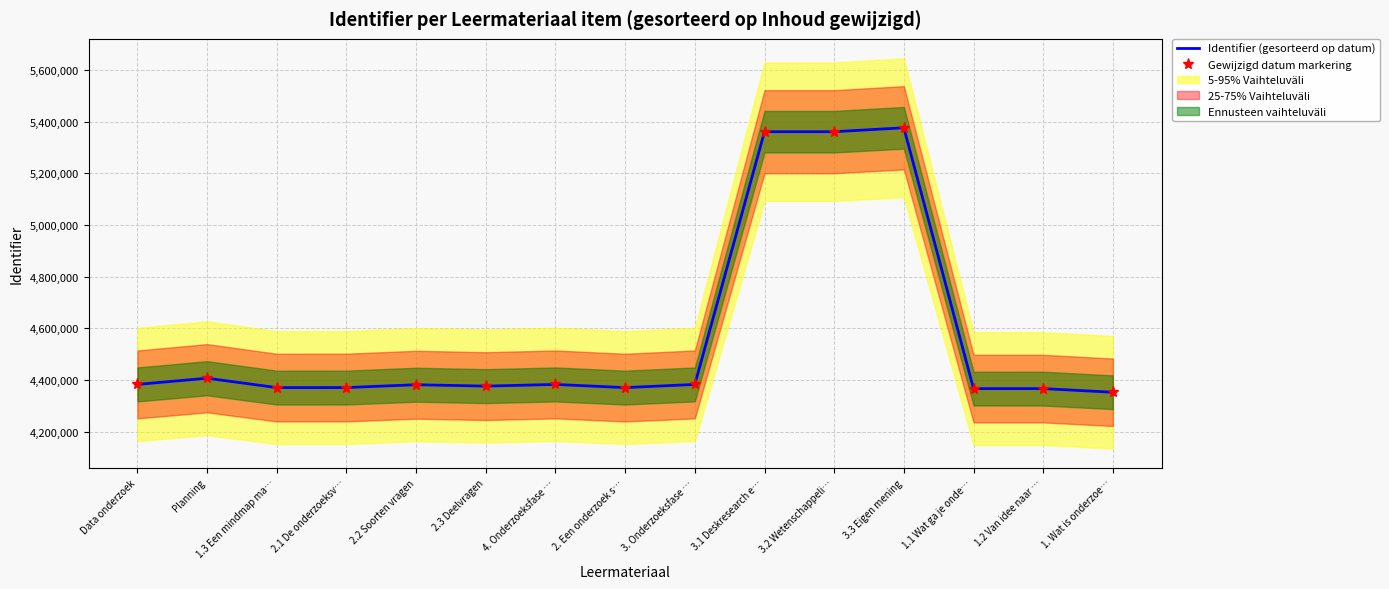

What position from the left is 3.3 Eigen mening?

12